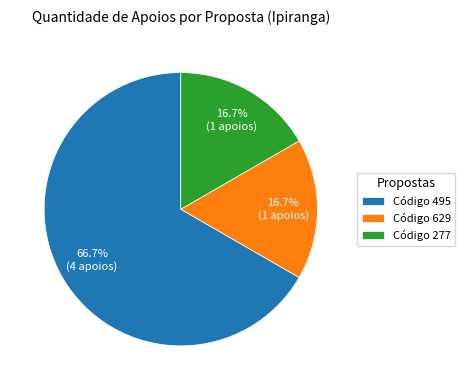

What is the largest slice in the pie chart?

Código 495